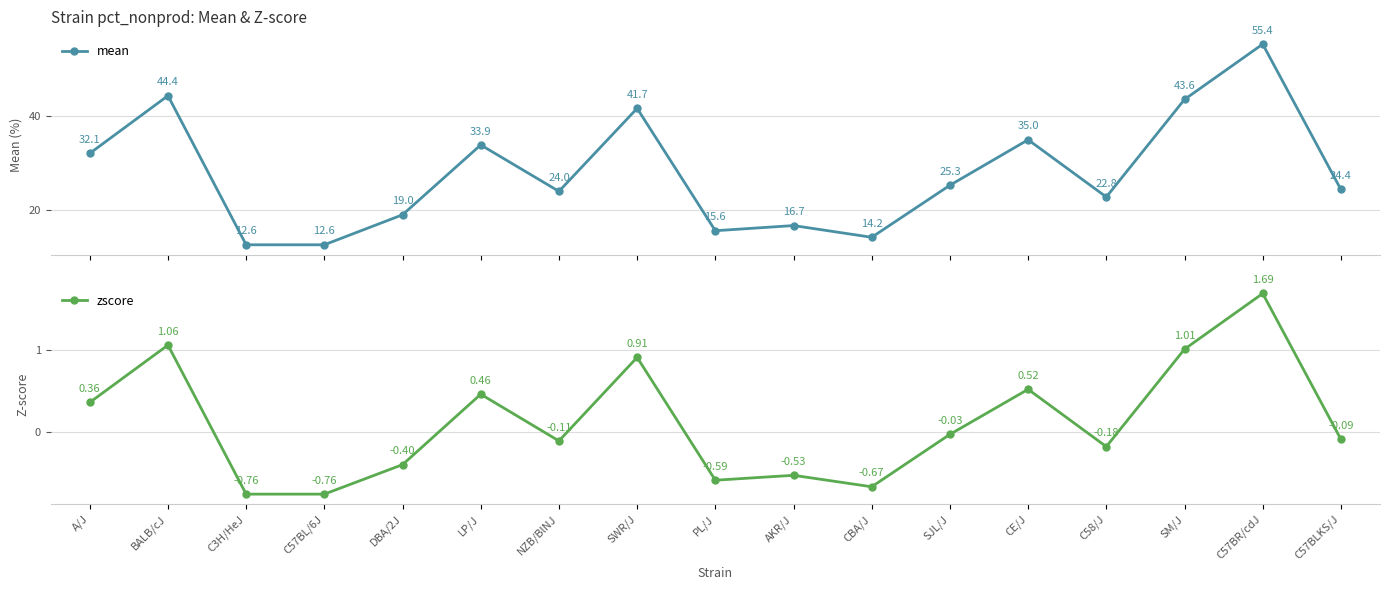

What is the difference between the second highest and second lowest values in the zscore series?

1.8